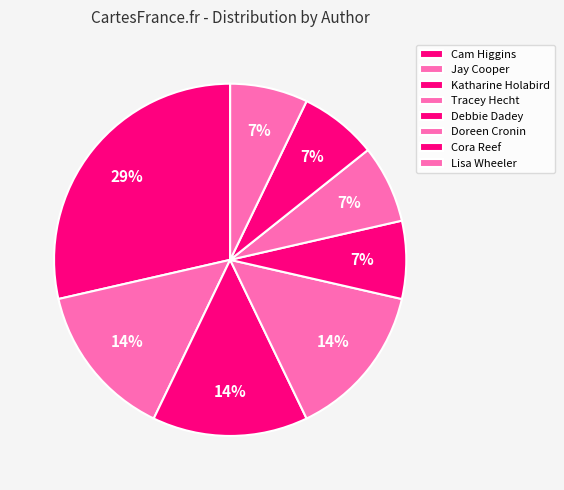

How many slices are in this pie chart?

8